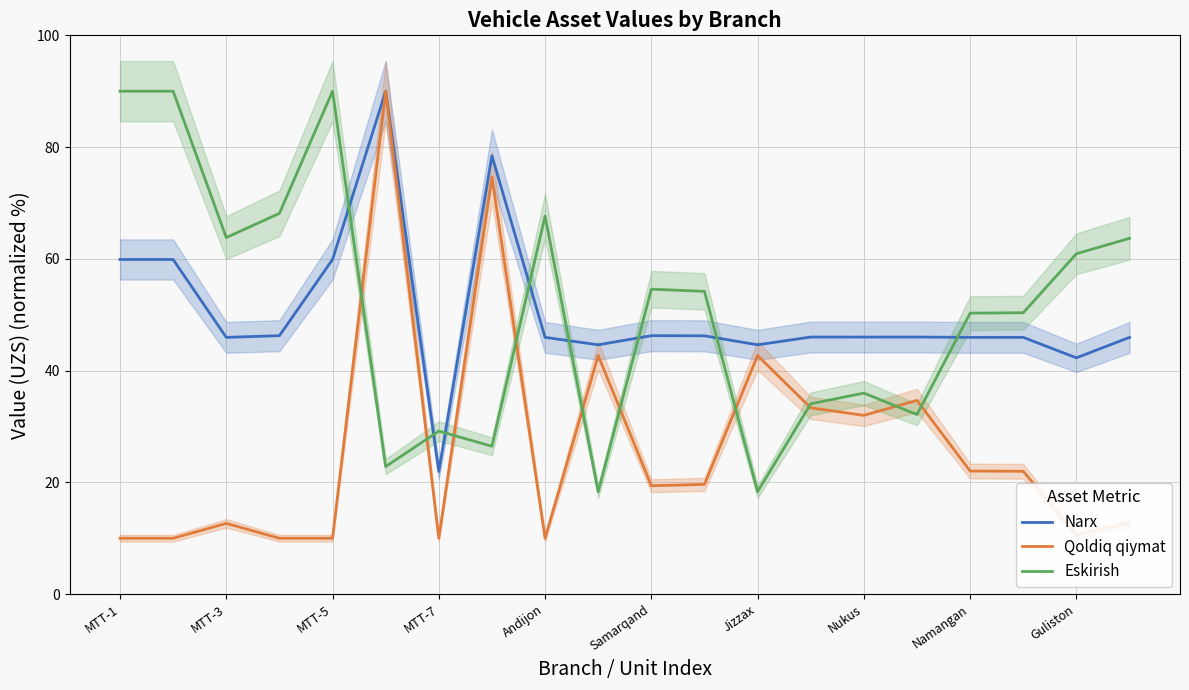

True or false: Narx has a value of 46.3 at Samarqand.

True